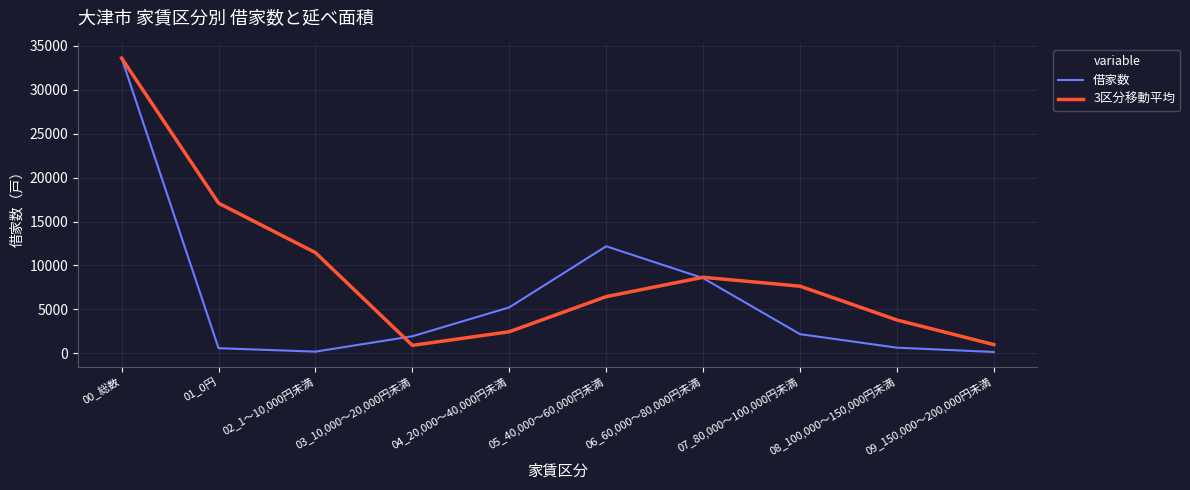

At 04_20,000～40,000円未満, list the series in order from smallest to largest.

3区分移動平均, 借家数